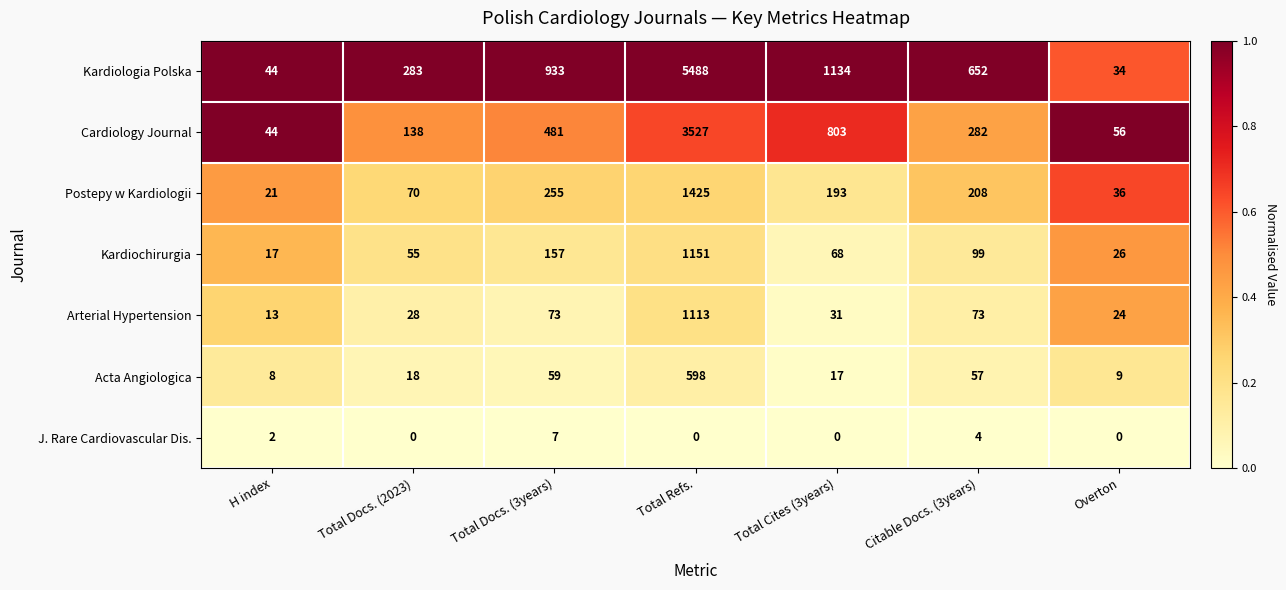

Is it true that Cardiology Journal equals 481 at Total Docs. (3years)?

True